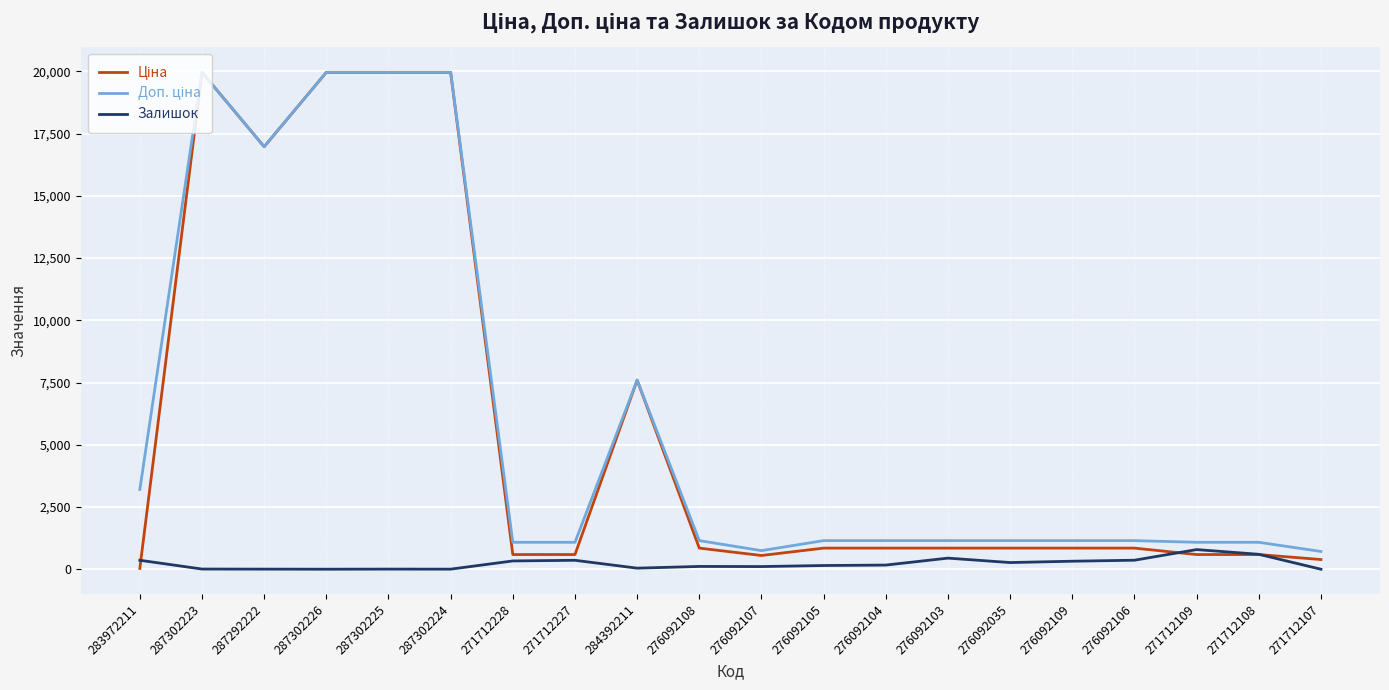

Is it true that Залишок equals 789.0 at 271712109?

True